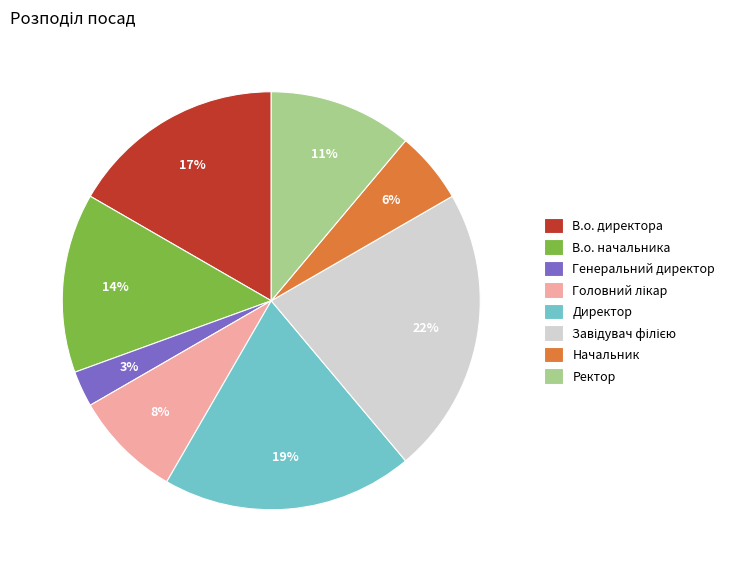

The Генеральний директор slice represents 3% of the pie. True or false?

True